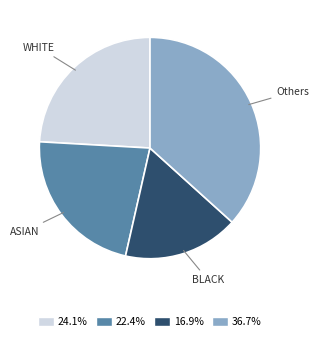

Is the sum of 24.1% and 22.4% greater than half?

No